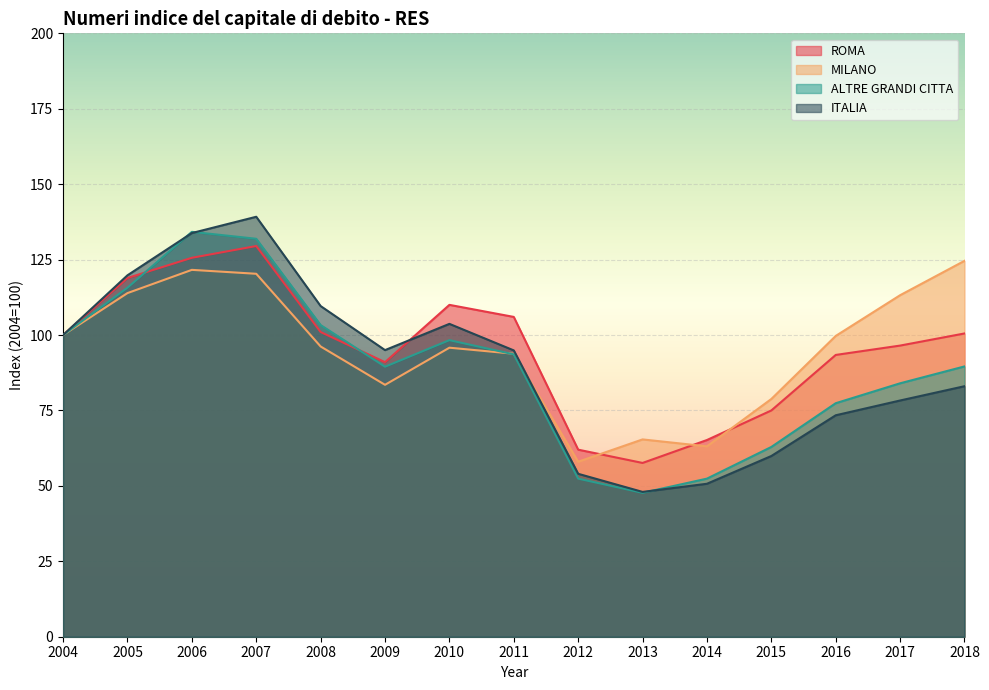

Between 2008 and 2014, which is larger?

2008